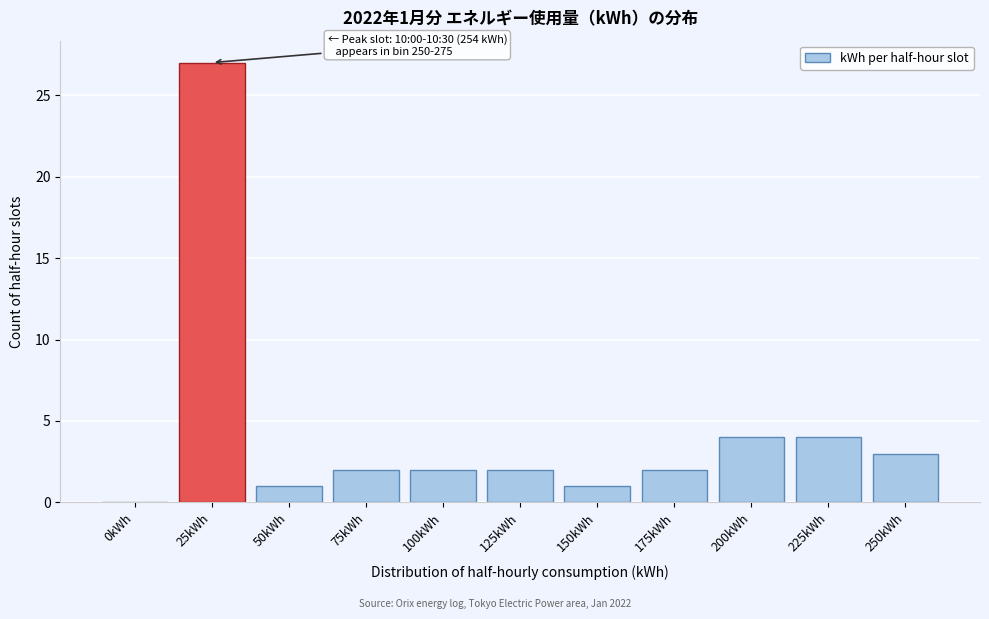

Reading left to right, what are all the values shown in this chart?

0kWh=0	25kWh=27	50kWh=1	75kWh=2	100kWh=2	125kWh=2	150kWh=1	175kWh=2	200kWh=4	225kWh=4	250kWh=3